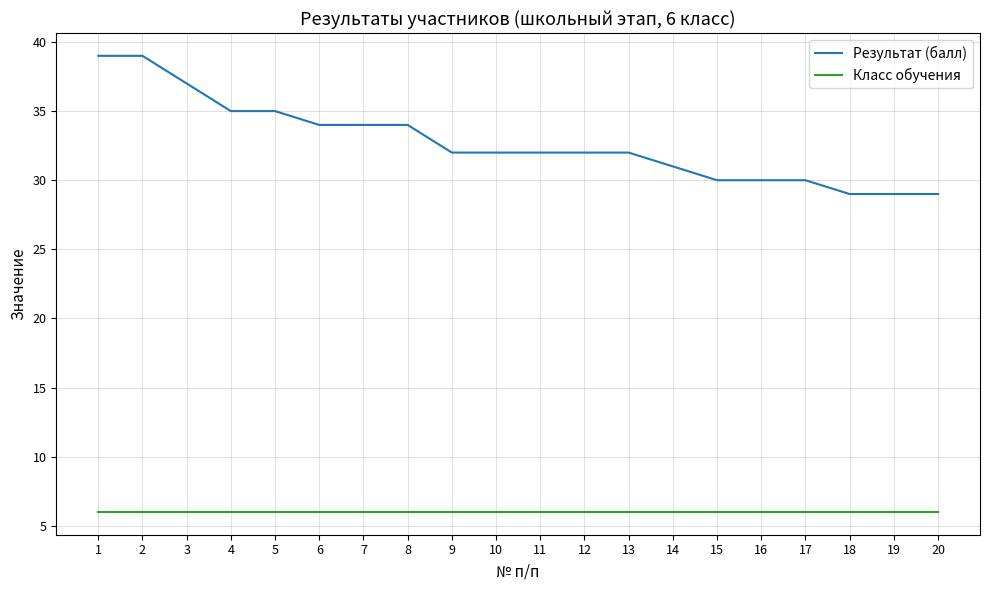

Reading left to right, what are all the values shown in this chart?

Результат (балл): 1=39	2=39	3=37	4=35	5=35	6=34	7=34	8=34	9=32	10=32	11=32	12=32	13=32	14=31	15=30	16=30	17=30	18=29	19=29	20=29
Класс обучения: 1=6	2=6	3=6	4=6	5=6	6=6	7=6	8=6	9=6	10=6	11=6	12=6	13=6	14=6	15=6	16=6	17=6	18=6	19=6	20=6